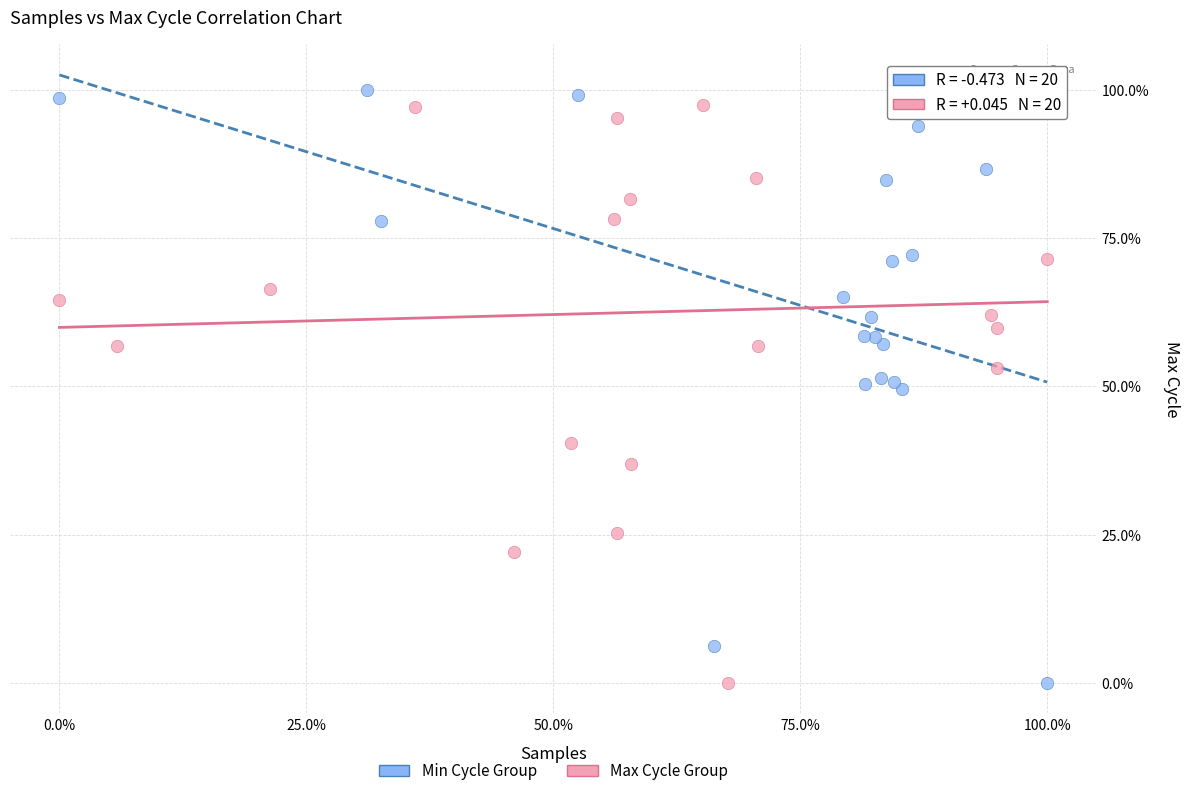

What are all the series names shown in the legend?

Min Cycle Group, Max Cycle Group